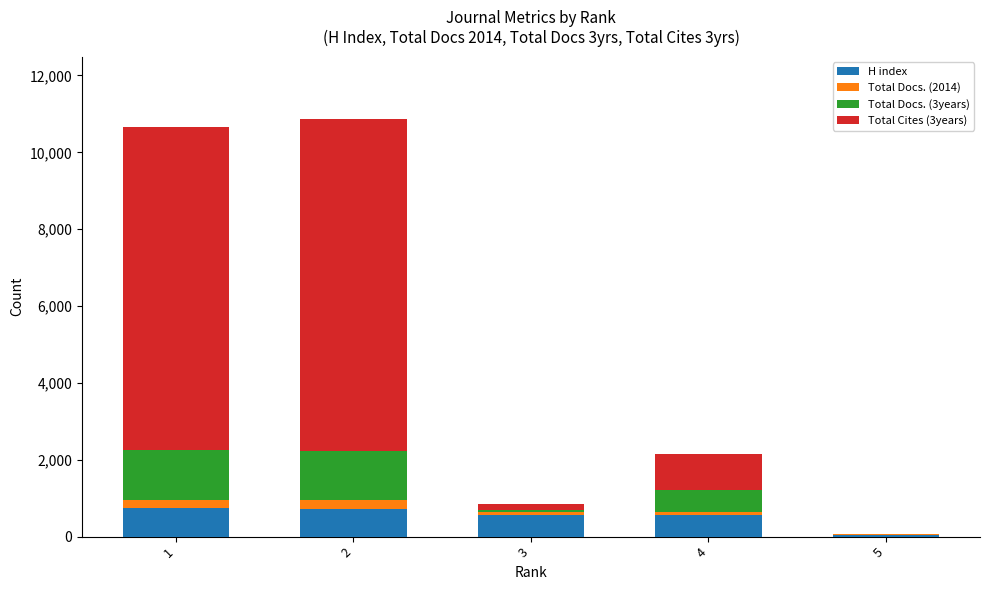

The value of H index at 1 is 738. True or false?

True